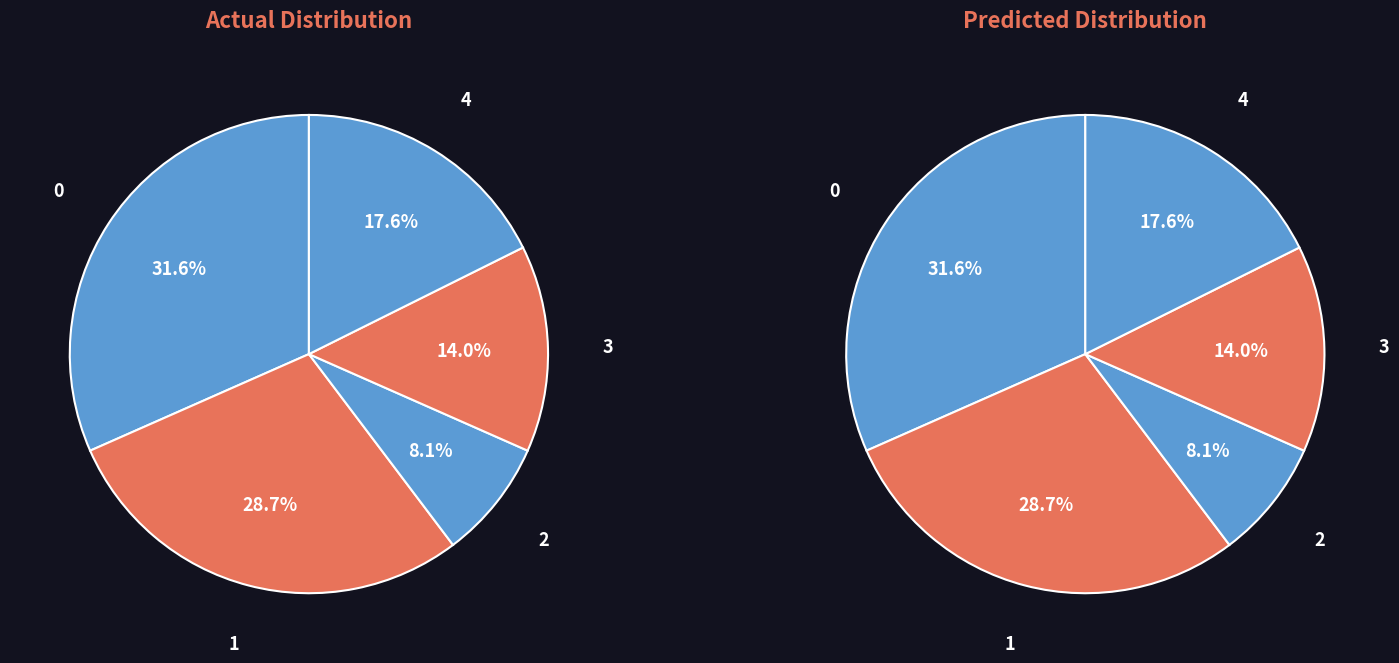

Is it true that Acta Agronomica Hungarica is 11% of the pie?

False